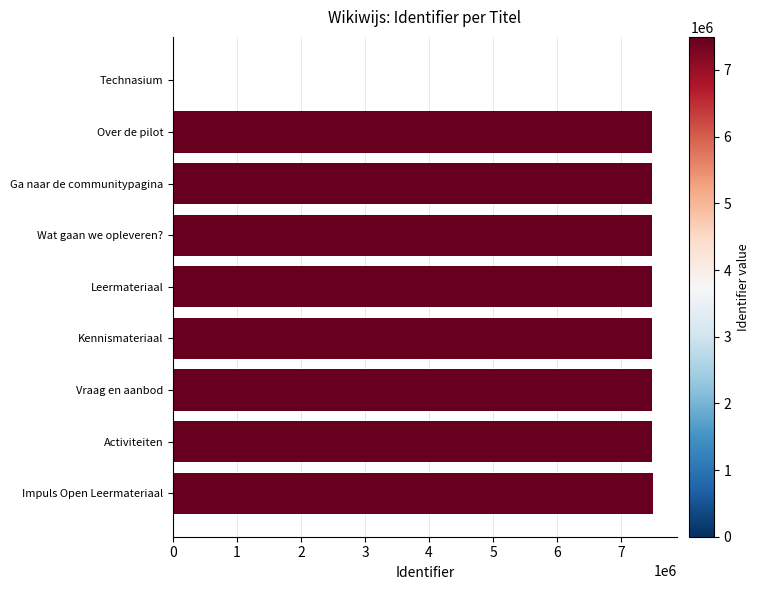

Which has a higher value, Technasium or Kennismateriaal?

Kennismateriaal